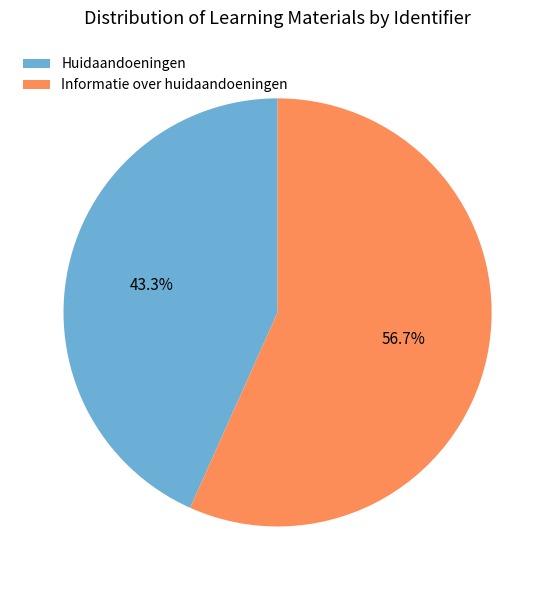

How many slices are in this pie chart?

2